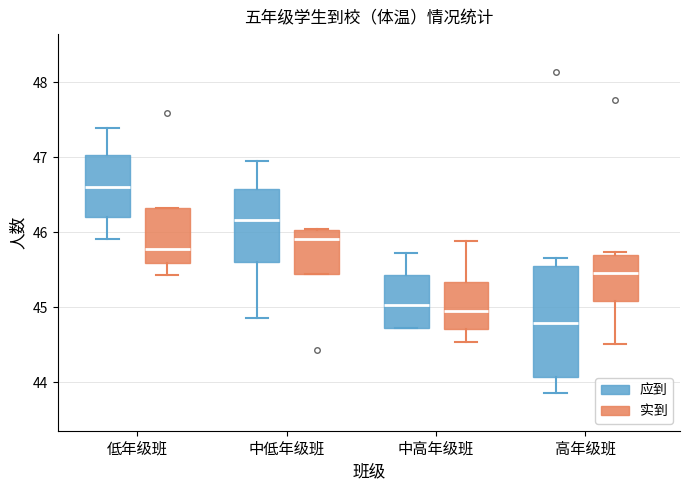

Which box's median line is the highest?

低年级班 (应到)